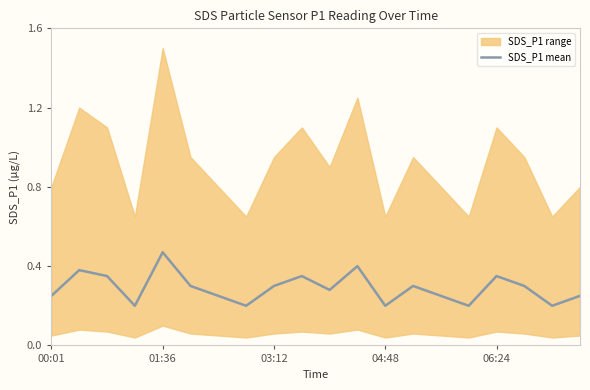

What position from the left is 17?

18